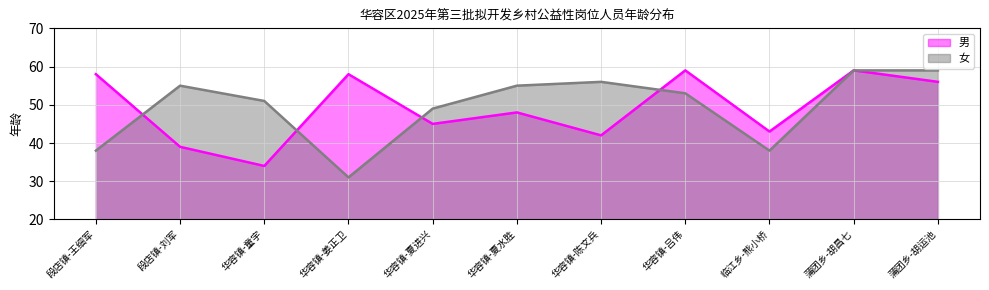

Between 华容镇-夏进兴 and 华容镇-夏水胜, which series saw the biggest shift?

女